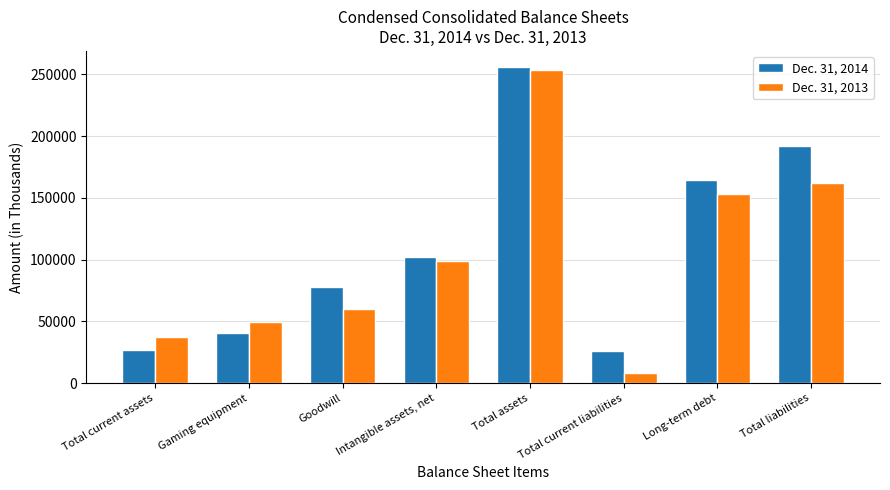

Which category has the lowest value across all series?

Total current liabilities